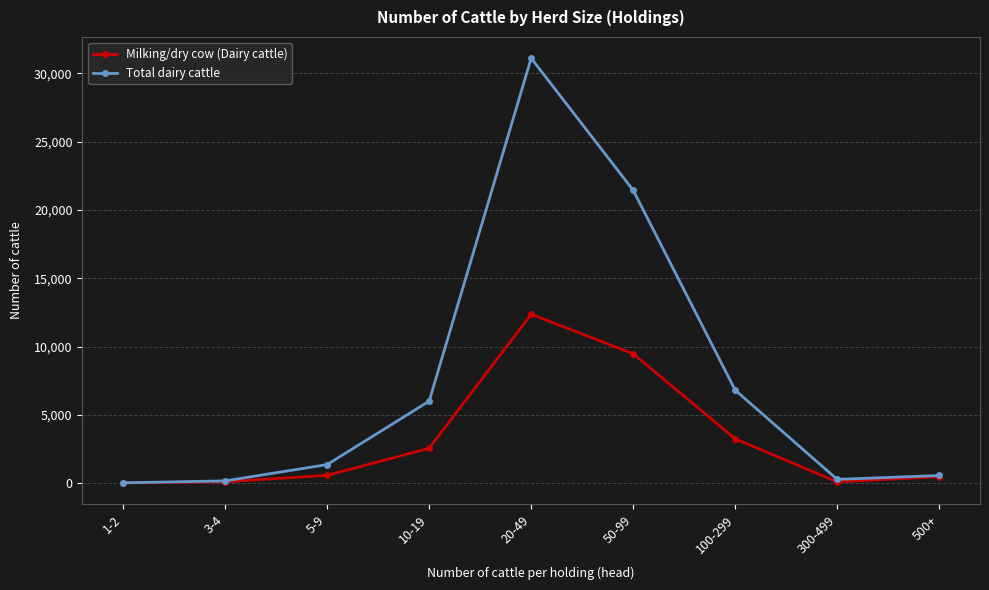

What is the sum of all Milking/dry cow (Dairy cattle) values?

29084